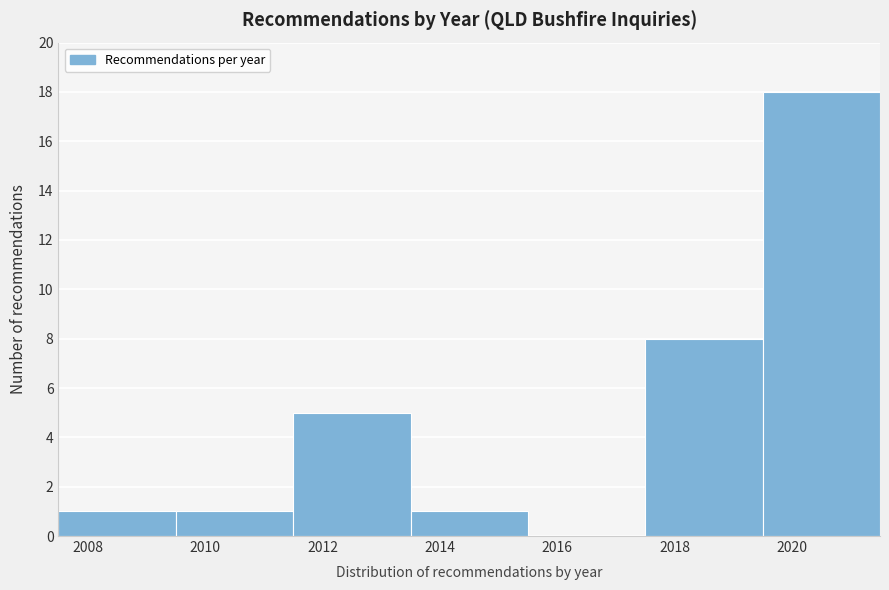

How tall is the bar that spans 2009.5 to 2011.5 on the x-axis? The values are not printed on the chart, so give them approximately, as read against the axis.

1